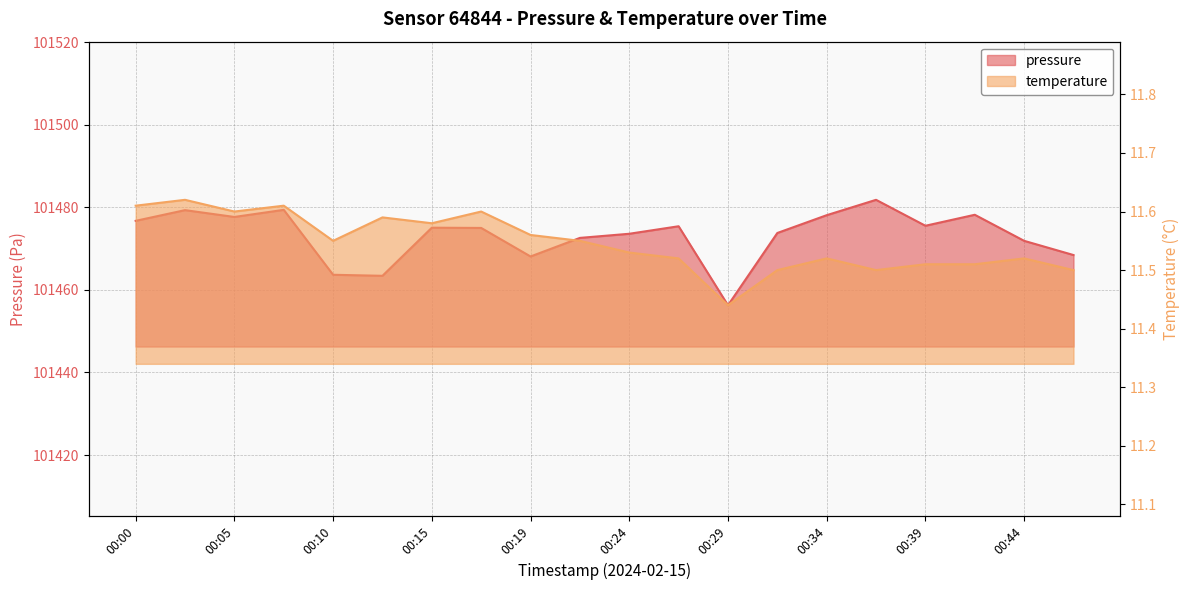

What is the maximum value shown in the chart?

101481.8